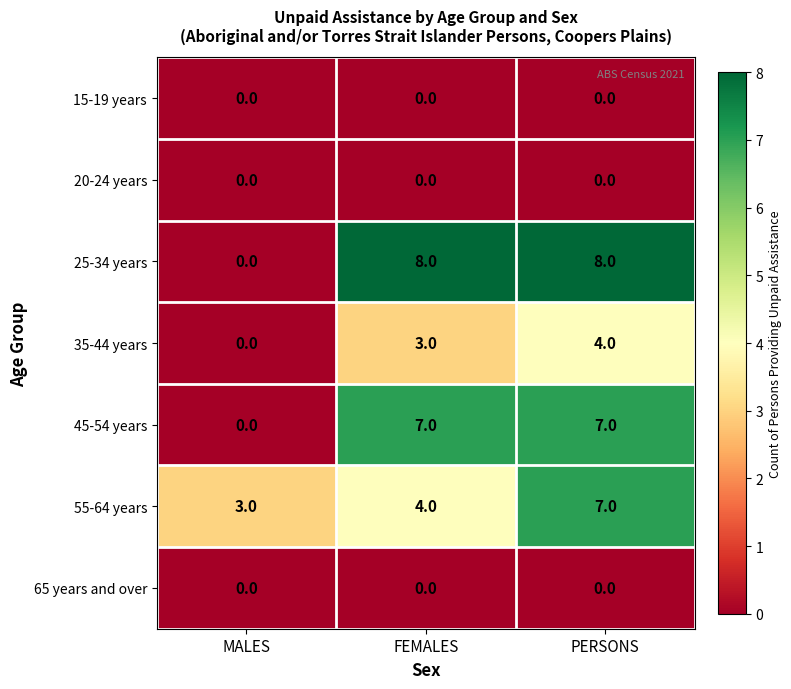

How many 55-64 years values are between 3 and 7?

3